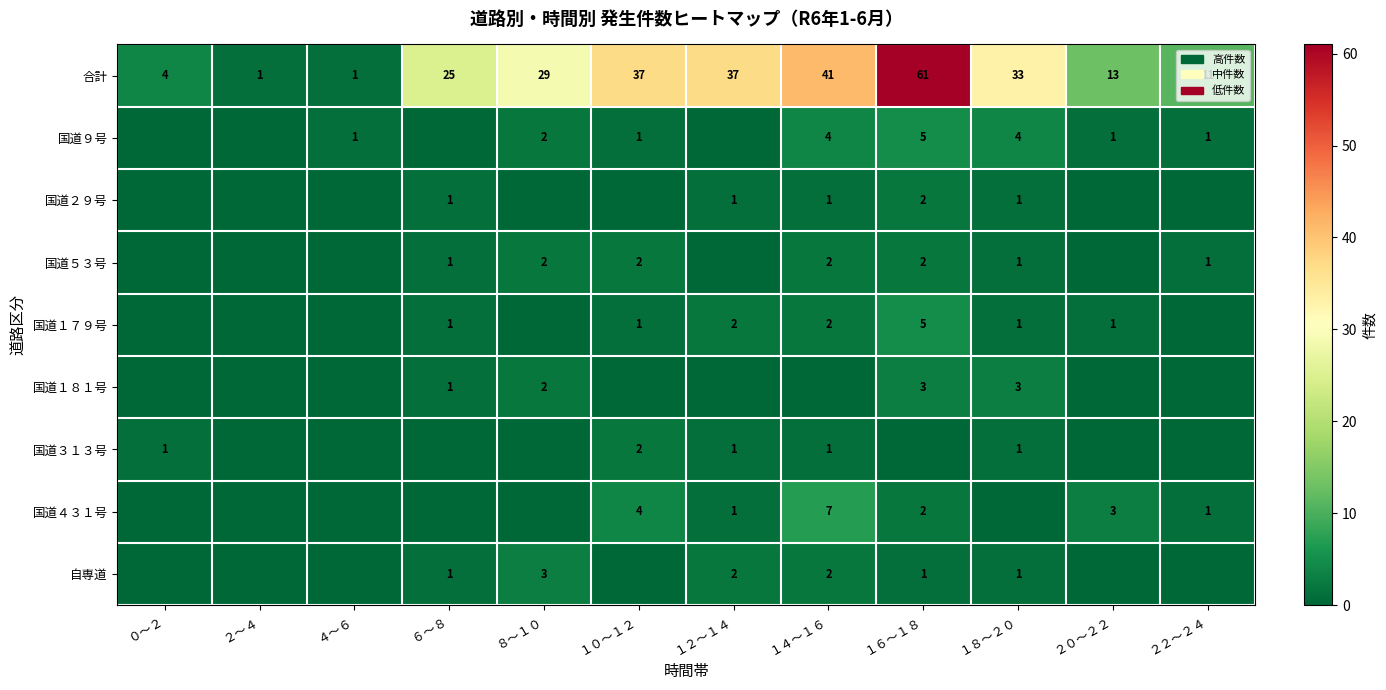

What is the difference between the maximum and minimum values in the 合計 series?

60